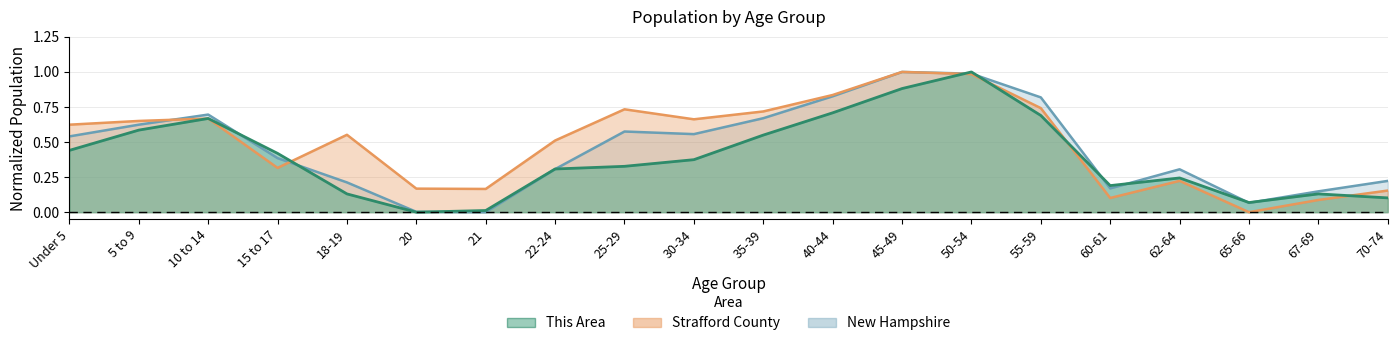

How many lines are shown in the chart?

3